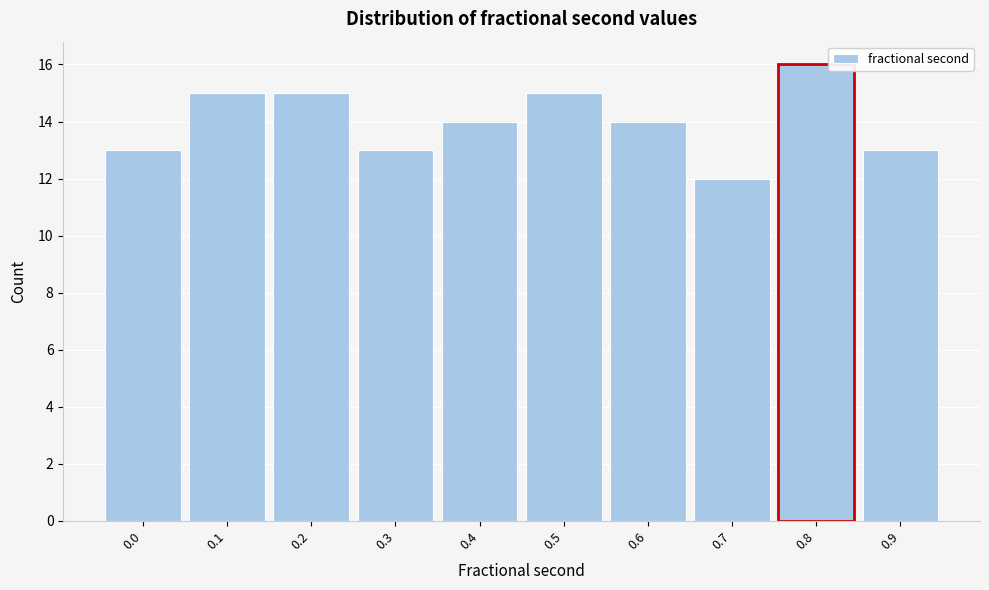

Reading left to right, what are all the values shown in this chart?

0.0=13	0.1=15	0.2=15	0.3=13	0.4=14	0.5=15	0.6=14	0.7=12	0.8=16	0.9=13